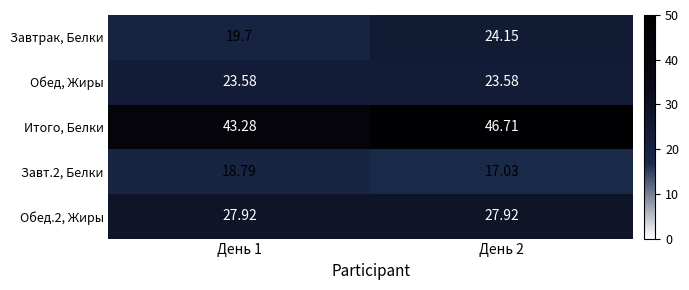

Which series has the widest spread of values?

Завтрак, Белки